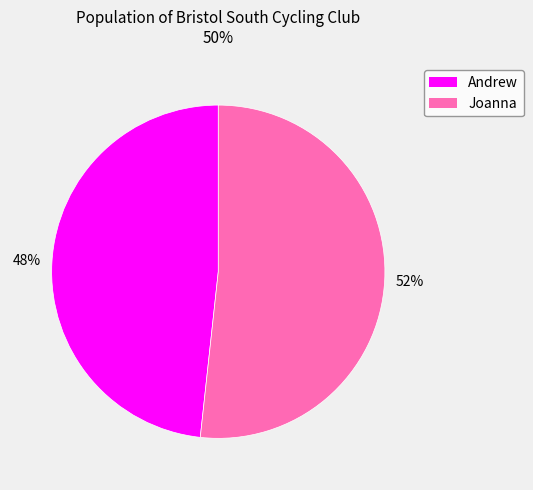

Which category has the biggest portion of the pie?

Joanna